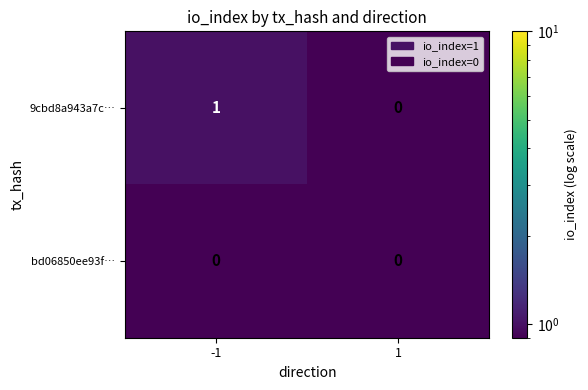

True or false: 9cbd8a943a7c… has a value of 1 at -1.

True